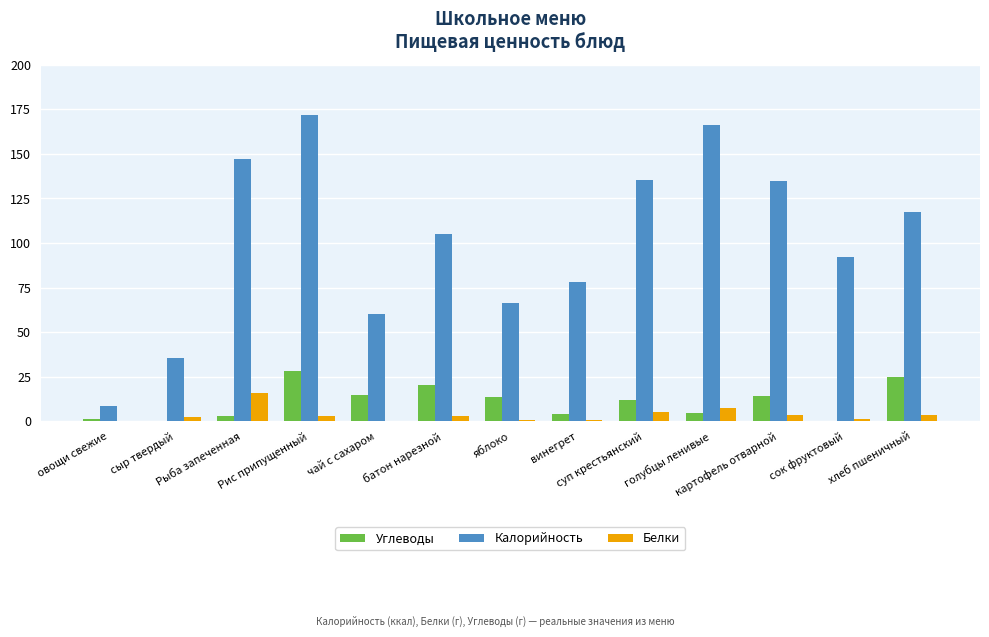

What is the highest value of the Белки series?

15.9